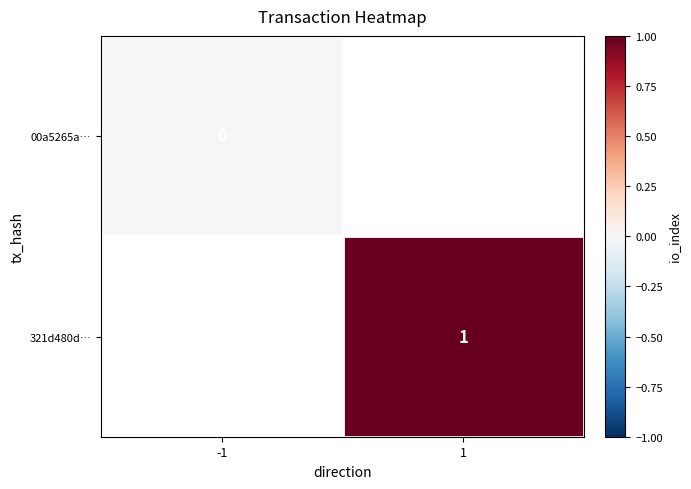

List the series in order of their peak value, lowest first.

00a5265a…, 321d480d…